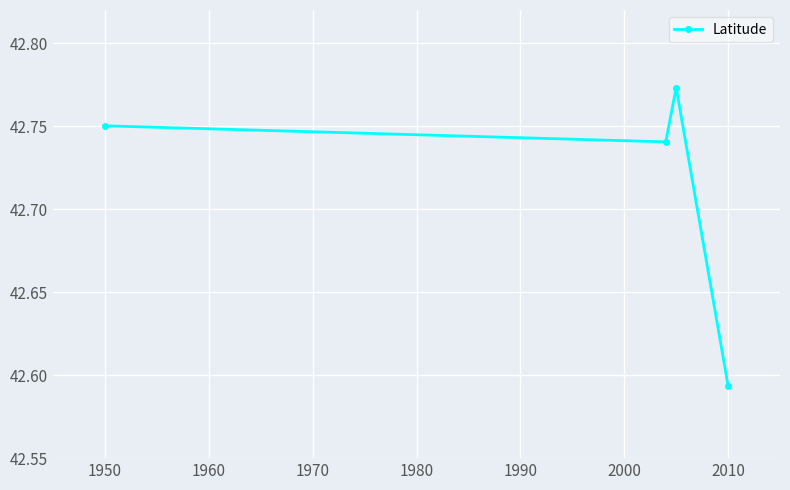

How many values are between 42 and 43?

4